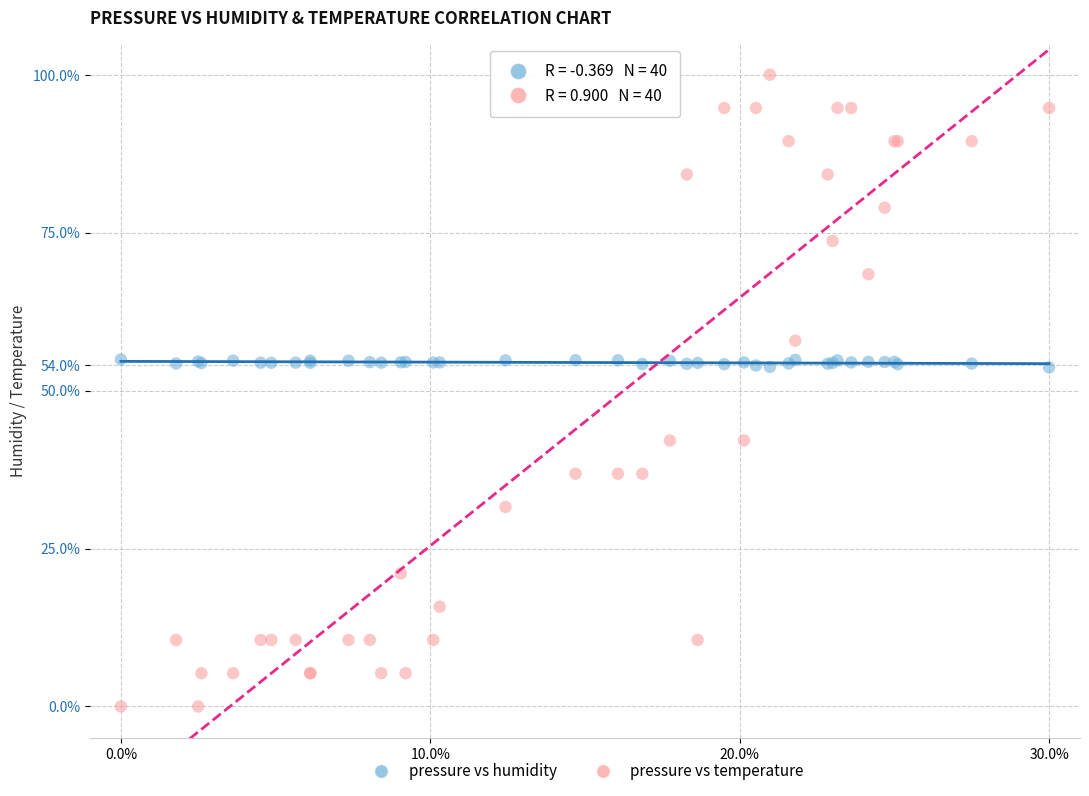

Which series reaches the minimum Y coordinate?

pressure vs temperature